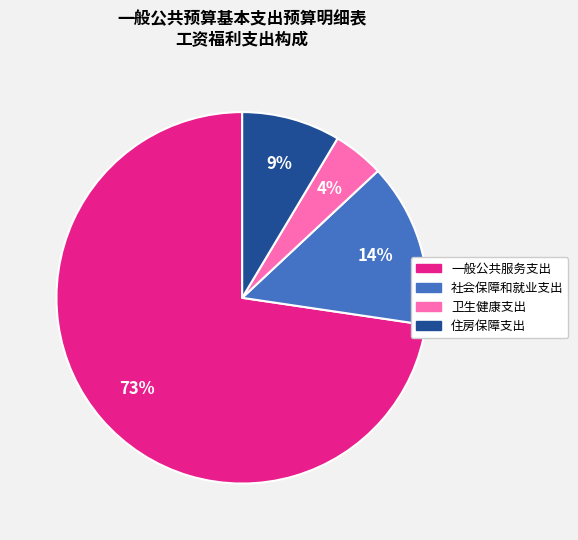

Is the sum of 一般公共服务支出 and 卫生健康支出 greater than half?

Yes